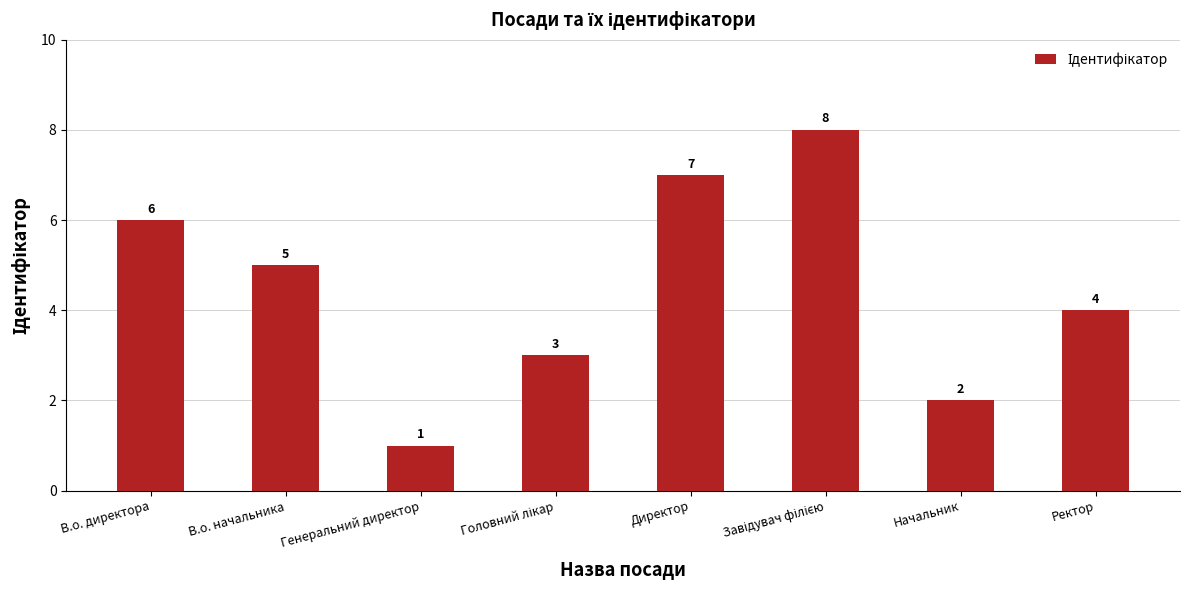

What is the ratio of the value at Начальник to the value at Директор?

0.3